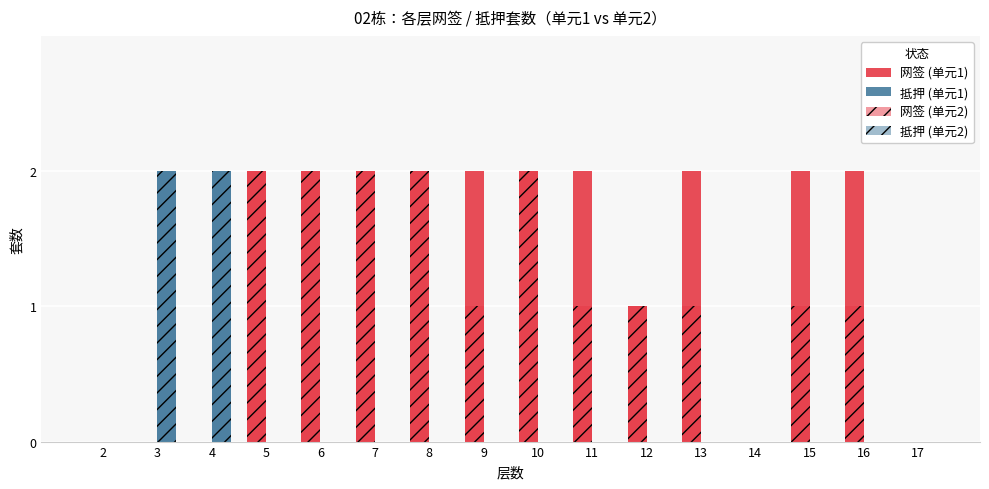

Count the number of categories in the chart.

16